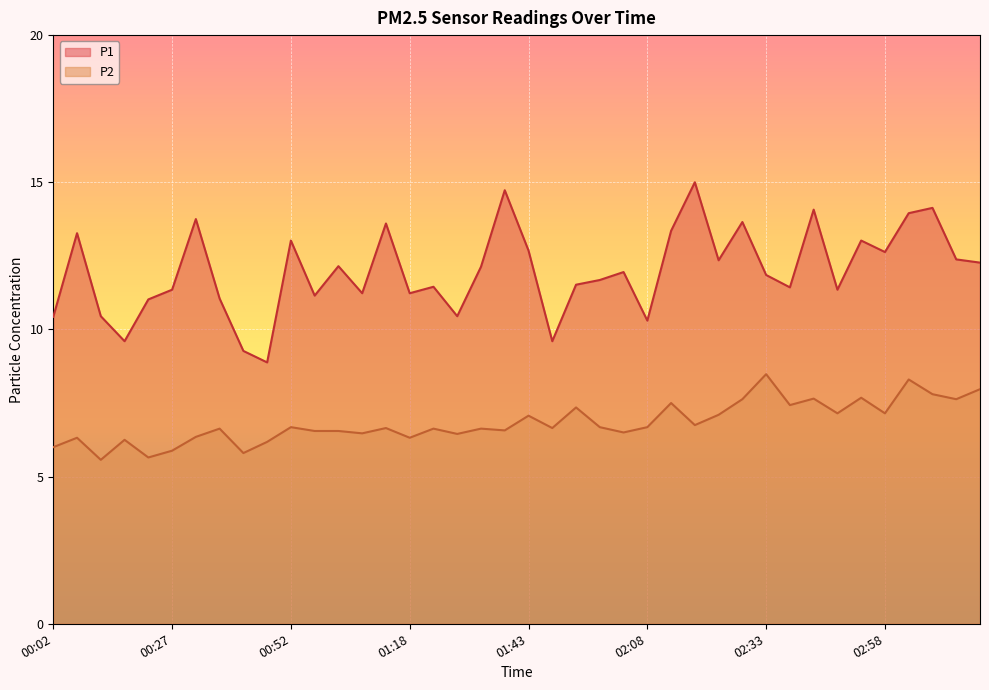

What is the greatest value displayed?

15.0